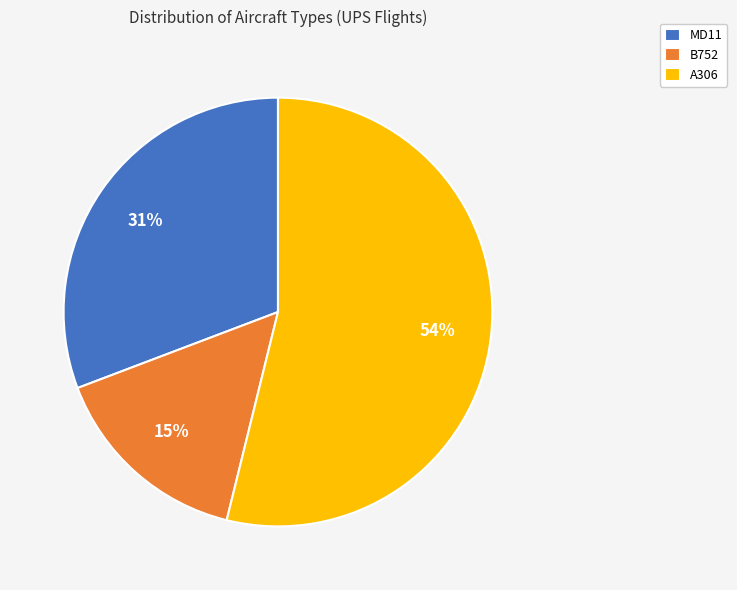

Which category has the biggest portion of the pie?

A306